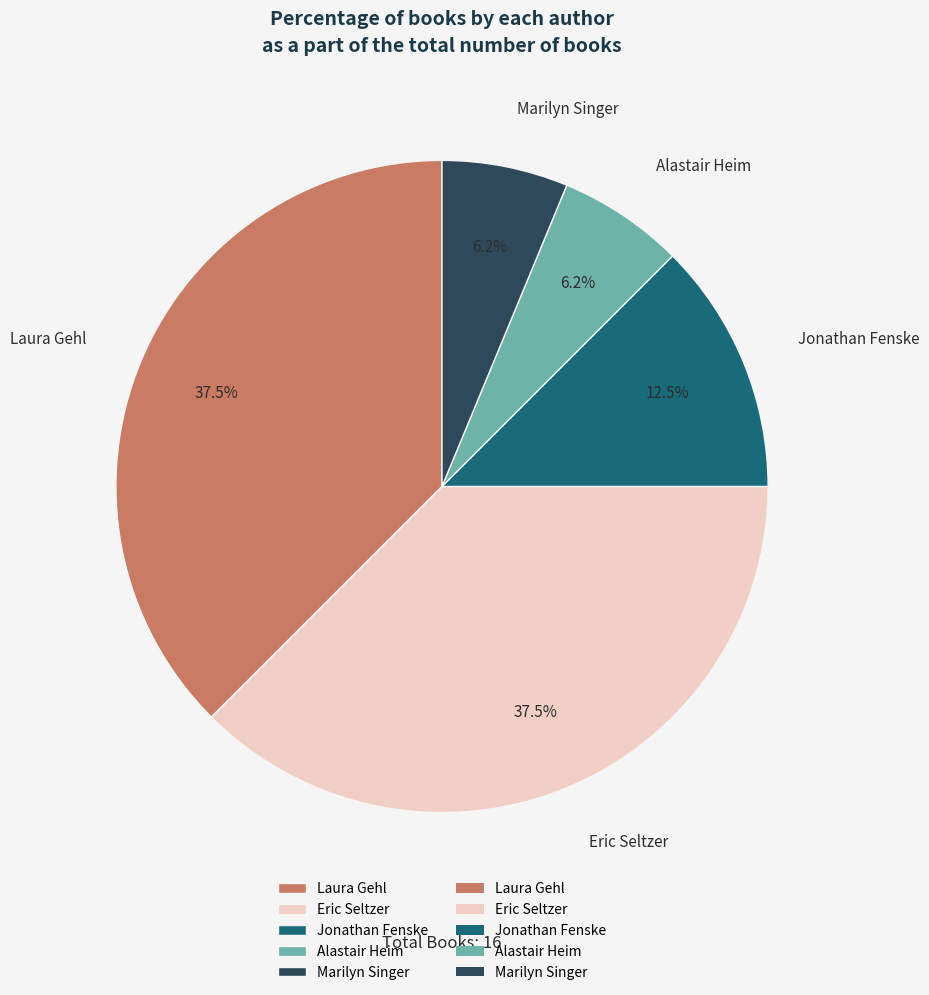

Between Eric Seltzer and Alastair Heim, which is larger?

Eric Seltzer